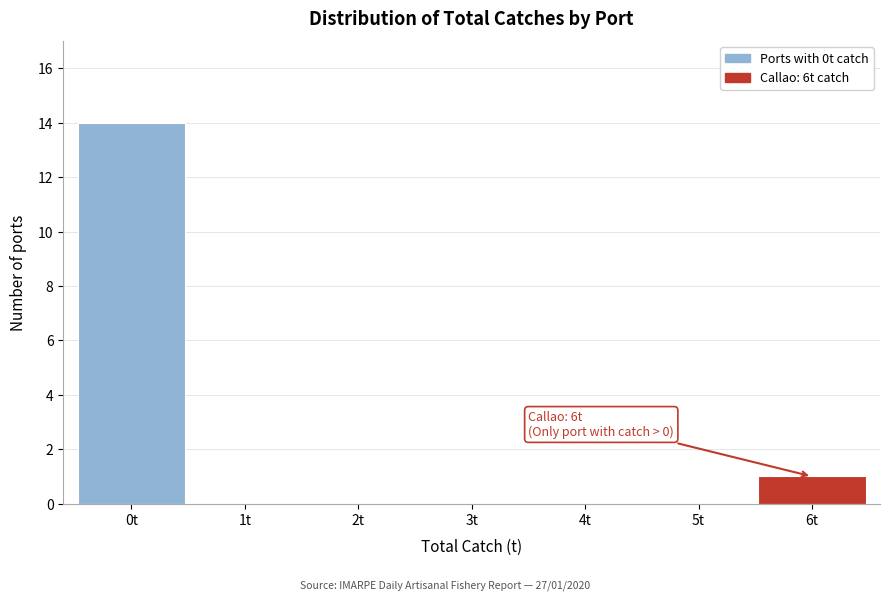

Which range on the x-axis has the tallest bar?

-0.5 to 0.5